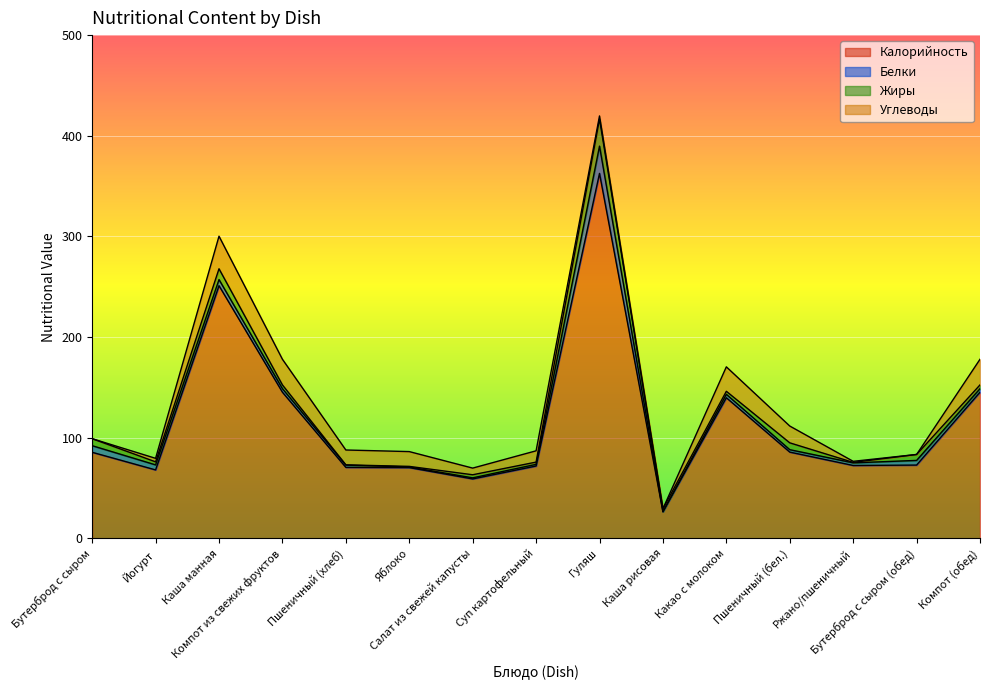

At which label does Калорийность first exceed 72?

Бутерброд с сыром